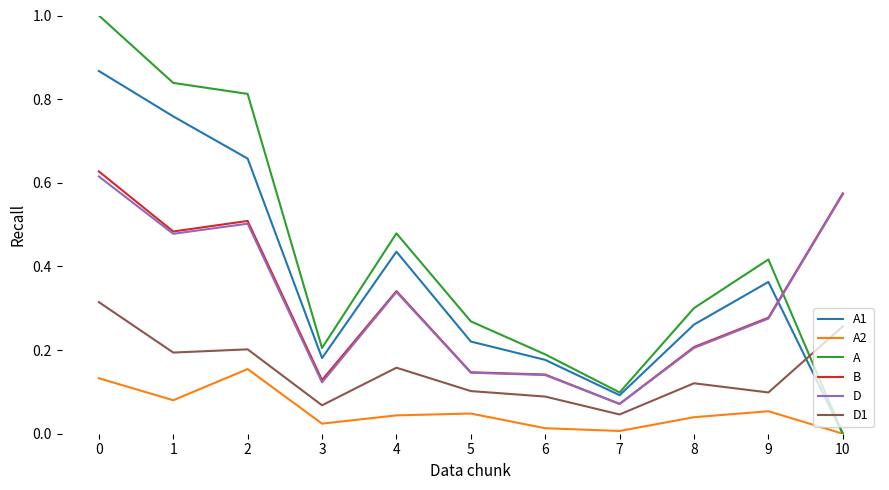

The A series shows 0.5 at 4. True or false?

True